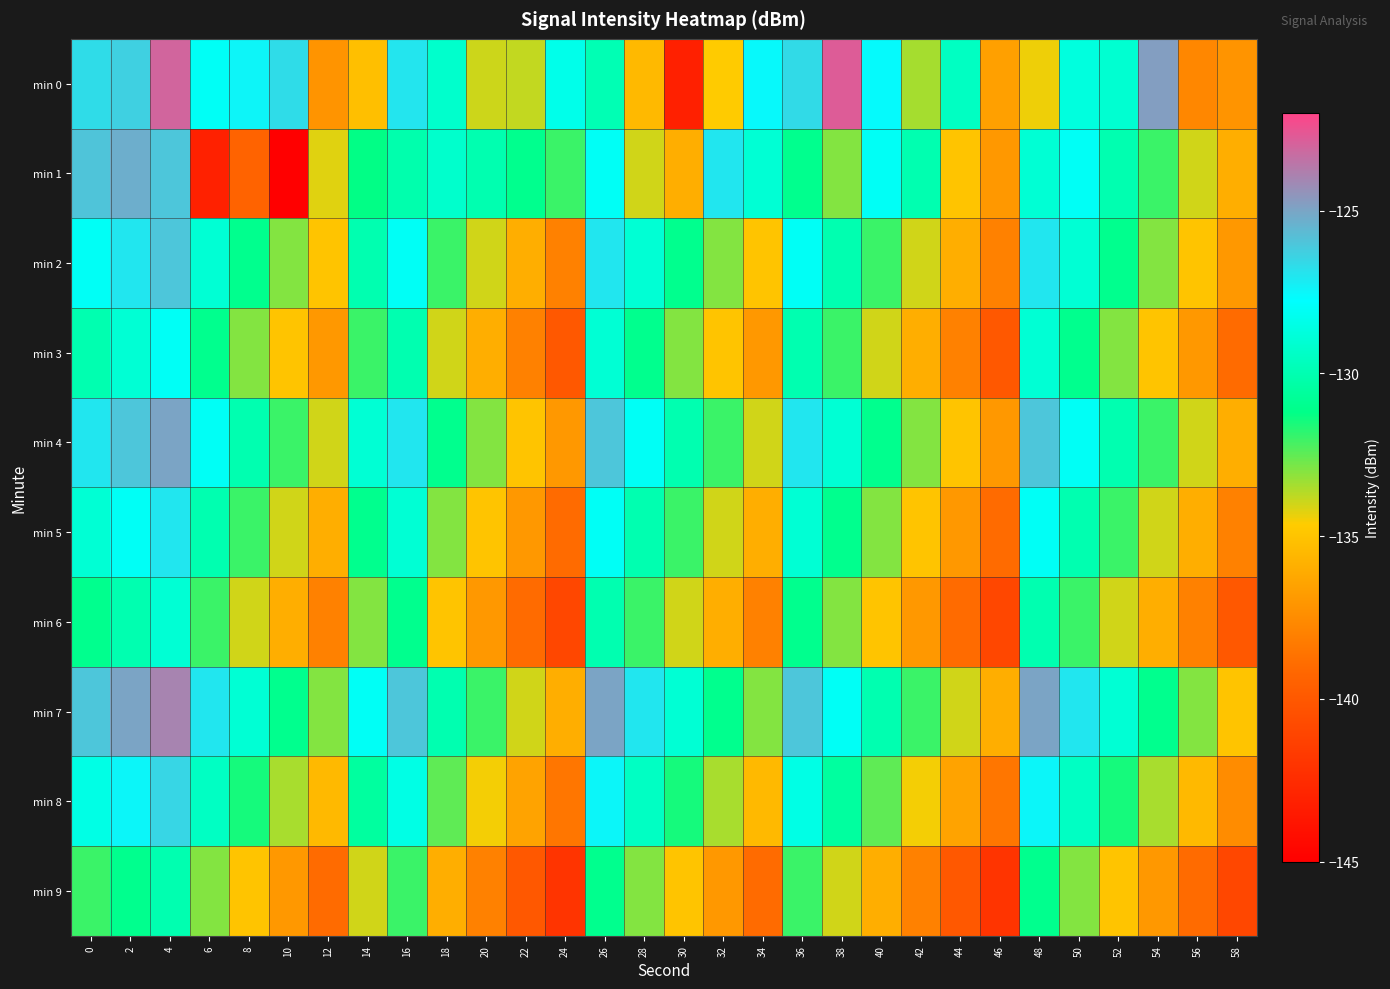

What is the spread (max minus min) of values at 14?

7.2